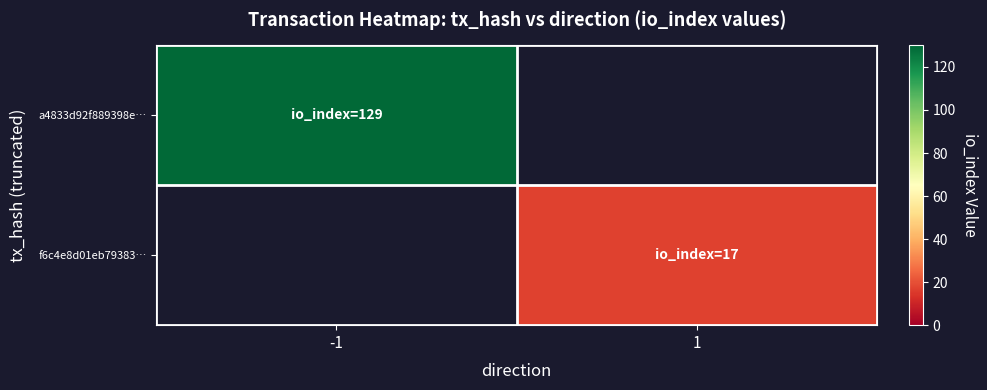

Rank the series by their maximum value, from highest to lowest.

a4833d92f889398e…, f6c4e8d01eb79383…